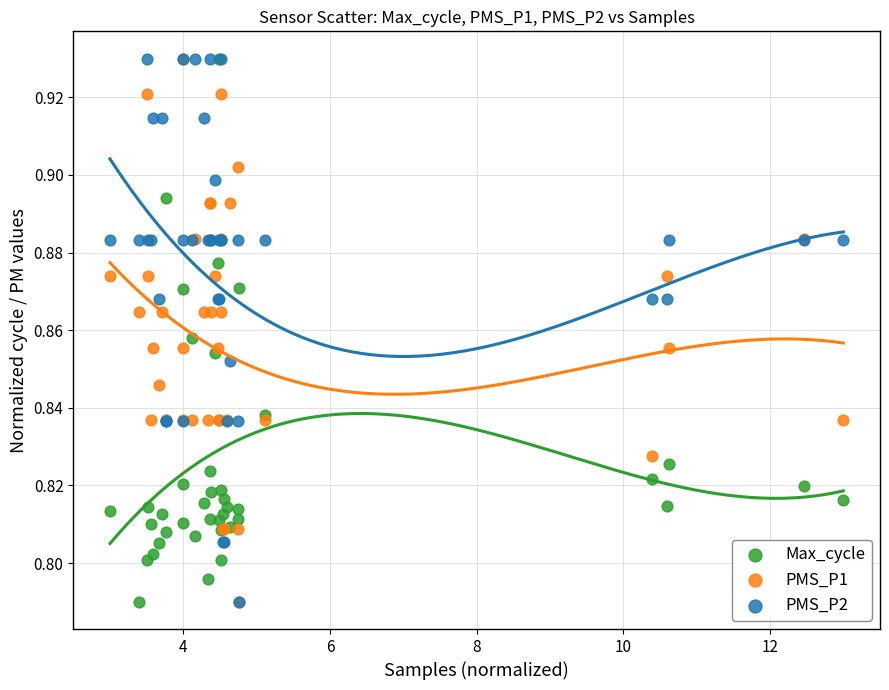

What are all the series names shown in the legend?

Max_cycle, PMS_P1, PMS_P2